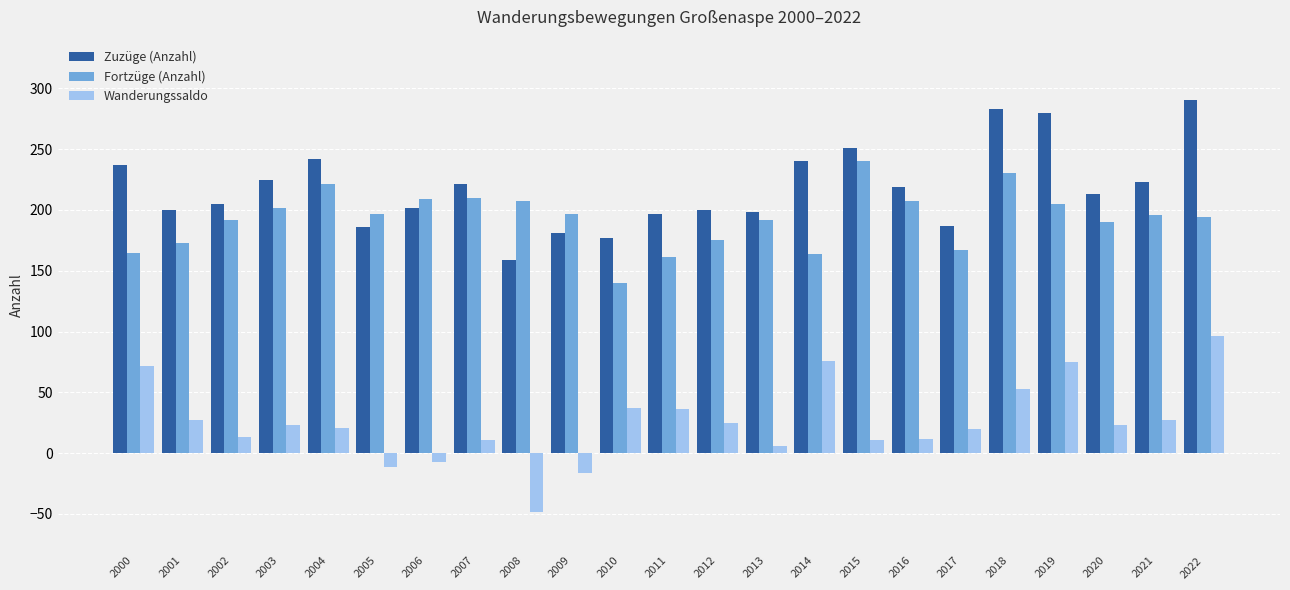

Is the value of Zuzüge (Anzahl) at 2012 greater than the value of Fortzüge (Anzahl) at 2013?

Yes